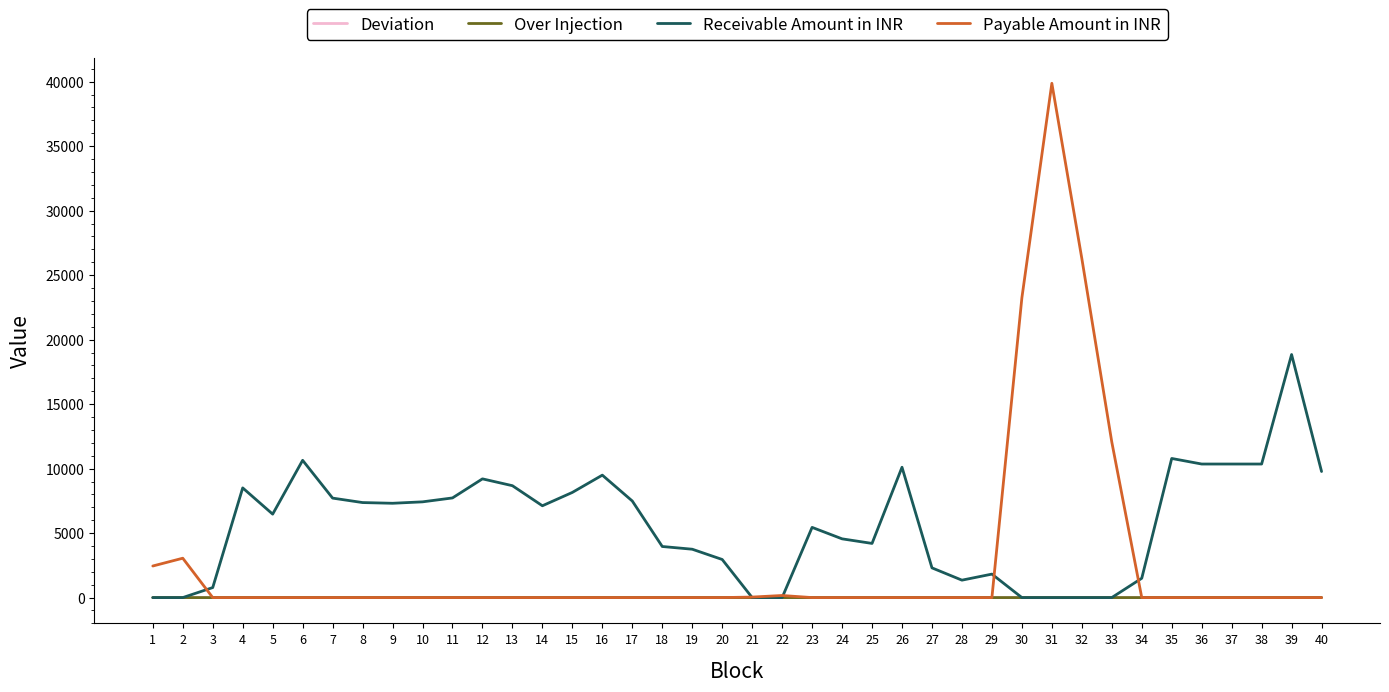

At which category is the sum across all series the highest?

31